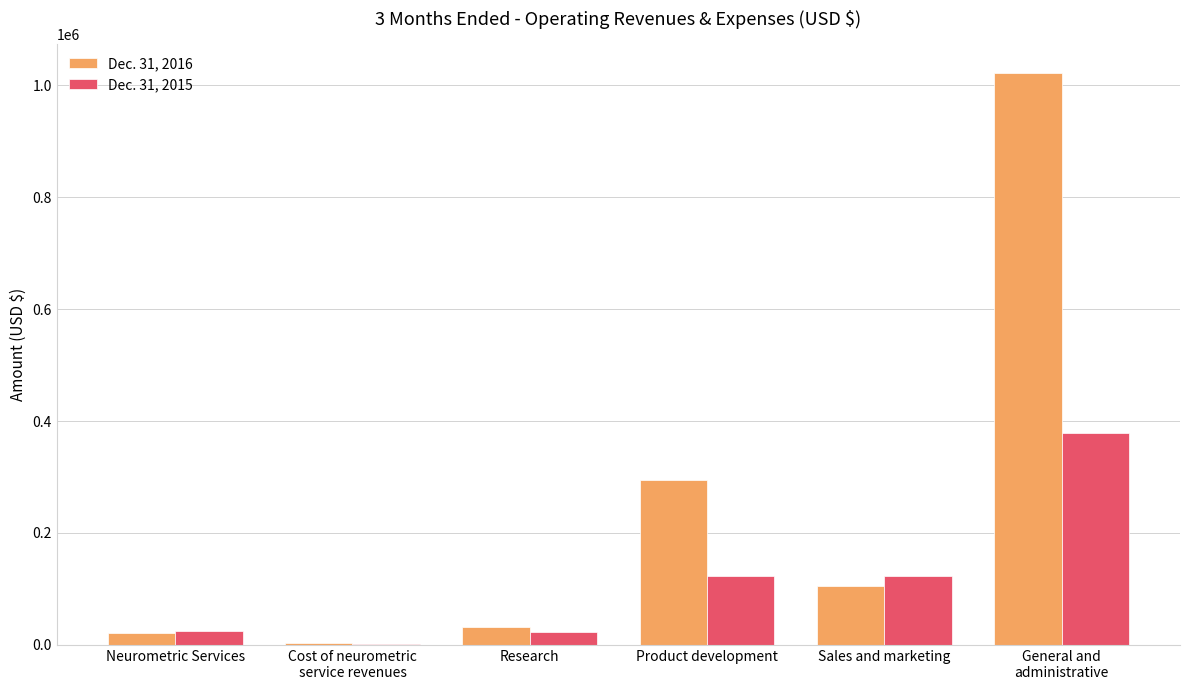

Which series has the largest total across all categories?

Dec. 31, 2016